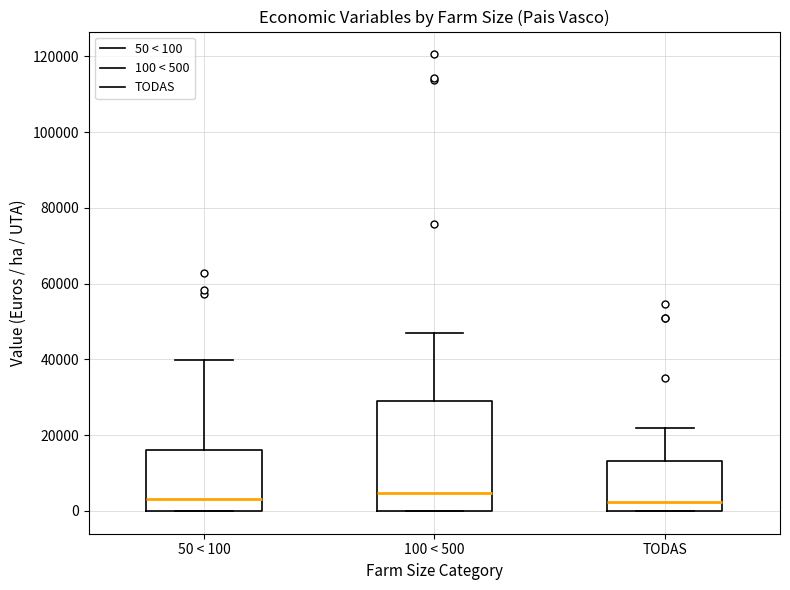

Where does the upper whisker of the box for TODAS end on the y-axis? The values are not printed on the chart, so give them approximately, as read against the axis.

22000